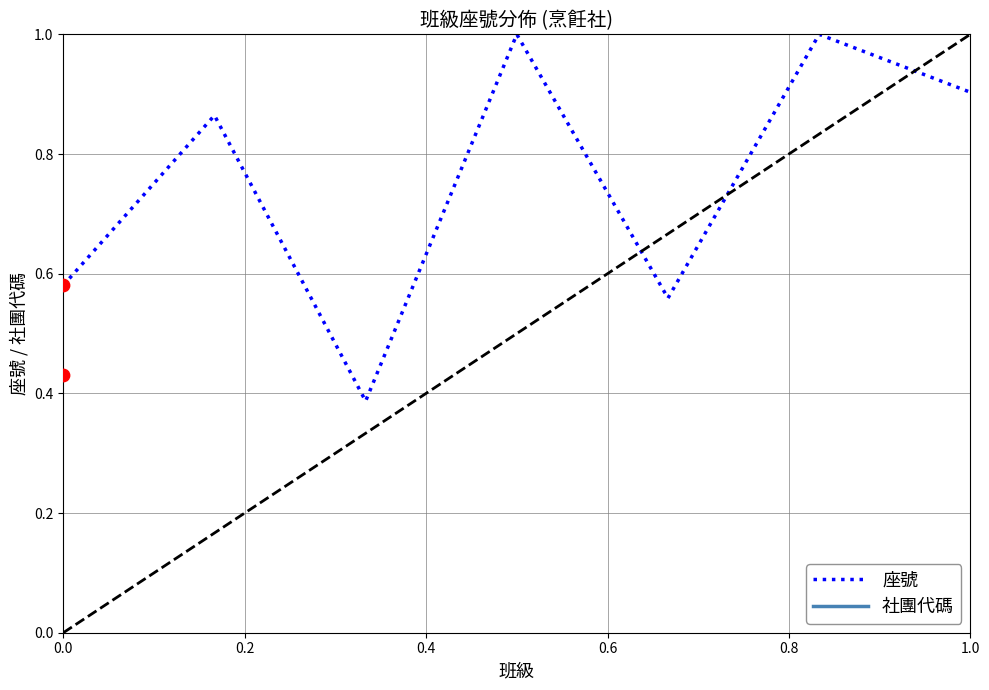

What is the maximum value for 座號?

1.0